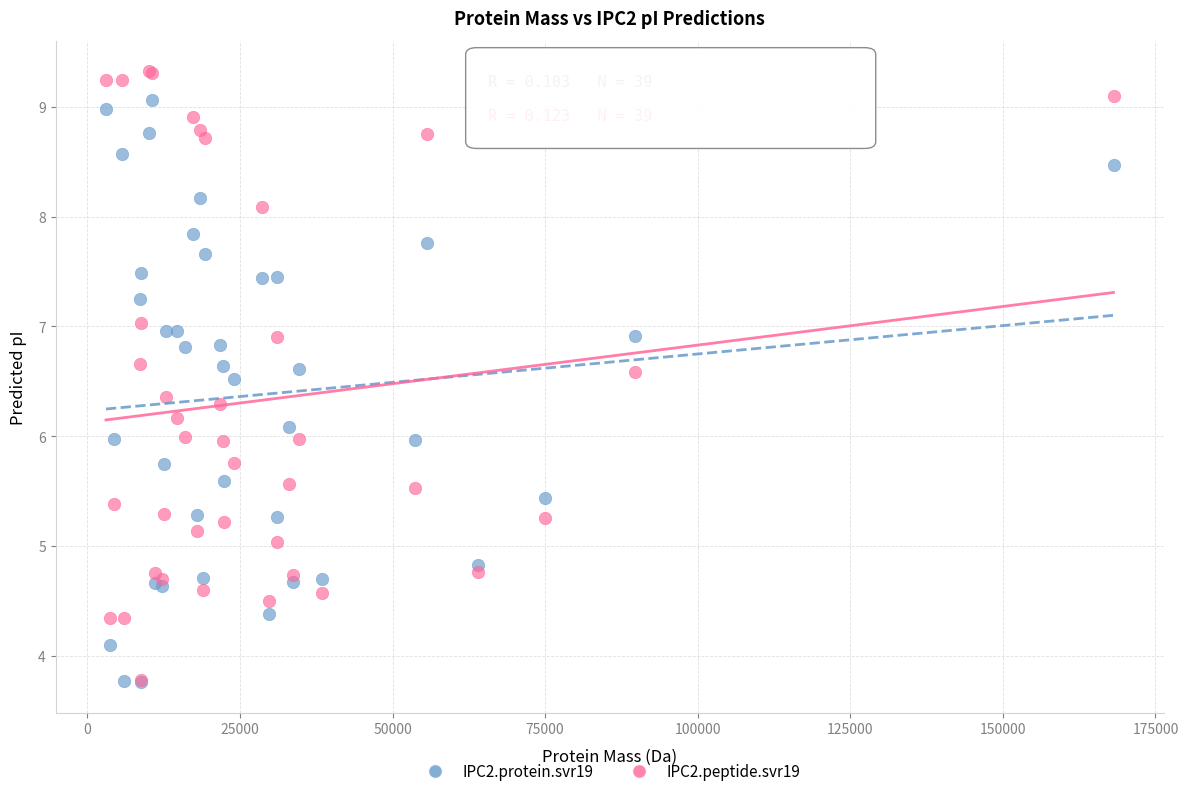

What are all the series names shown in the legend?

IPC2.protein.svr19, IPC2.peptide.svr19